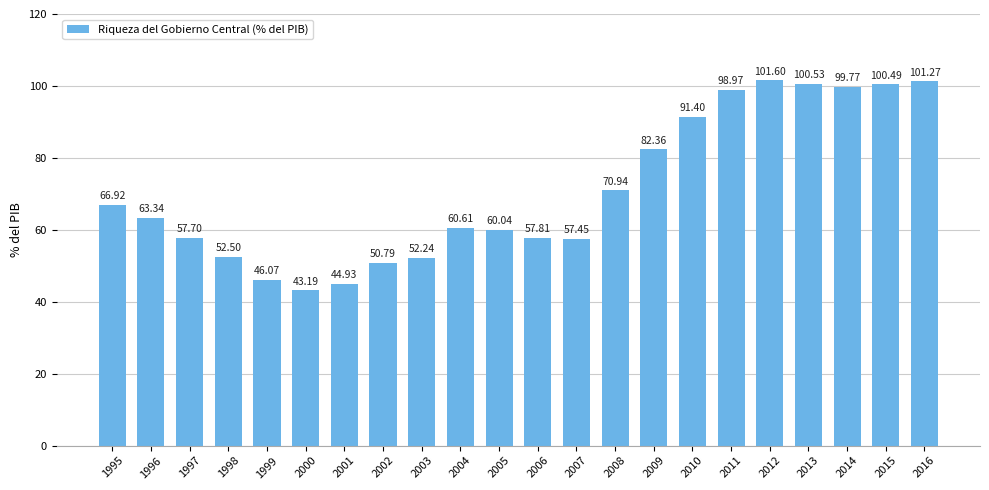

How many data points are above 63?

11